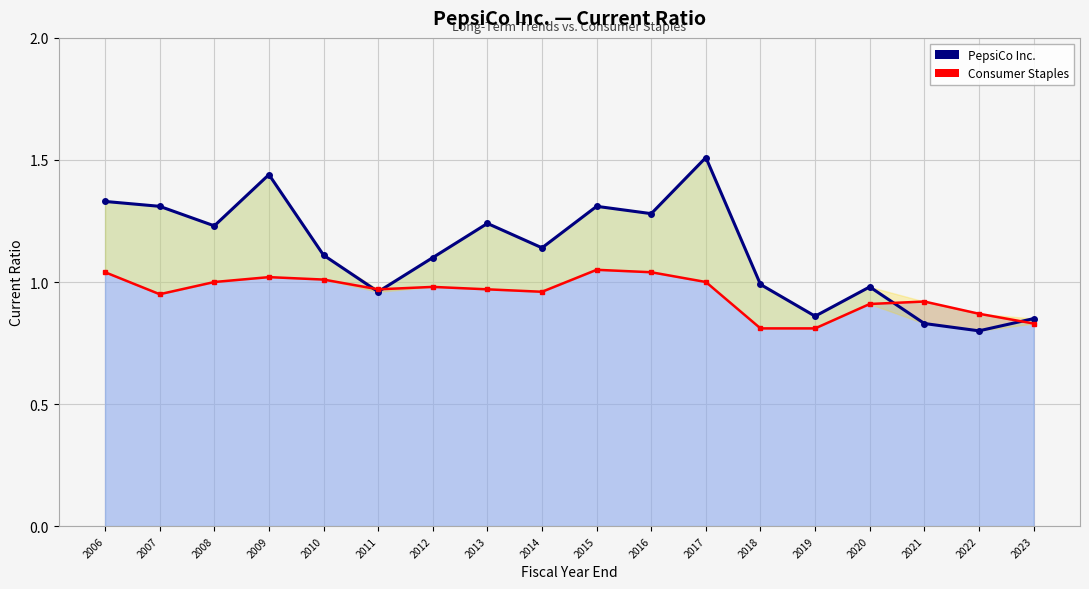

Where is Consumer Staples nearest to the value 0?

2018